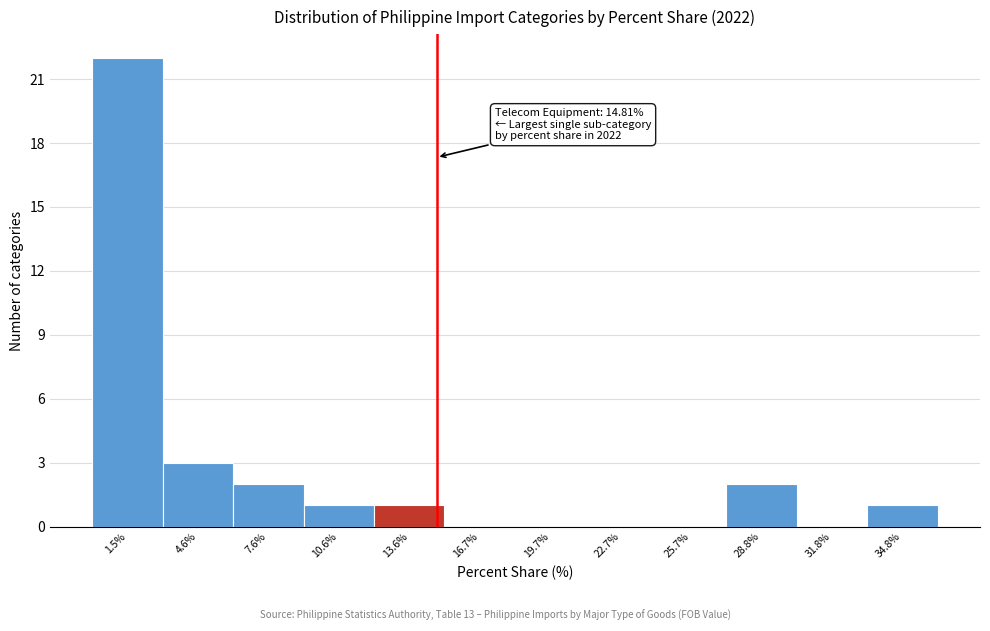

Which range on the x-axis has the tallest bar?

0.0 to 3.0